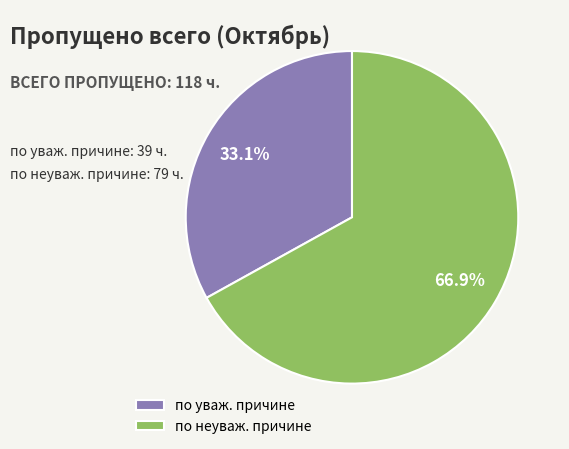

How many slices are in this pie chart?

2